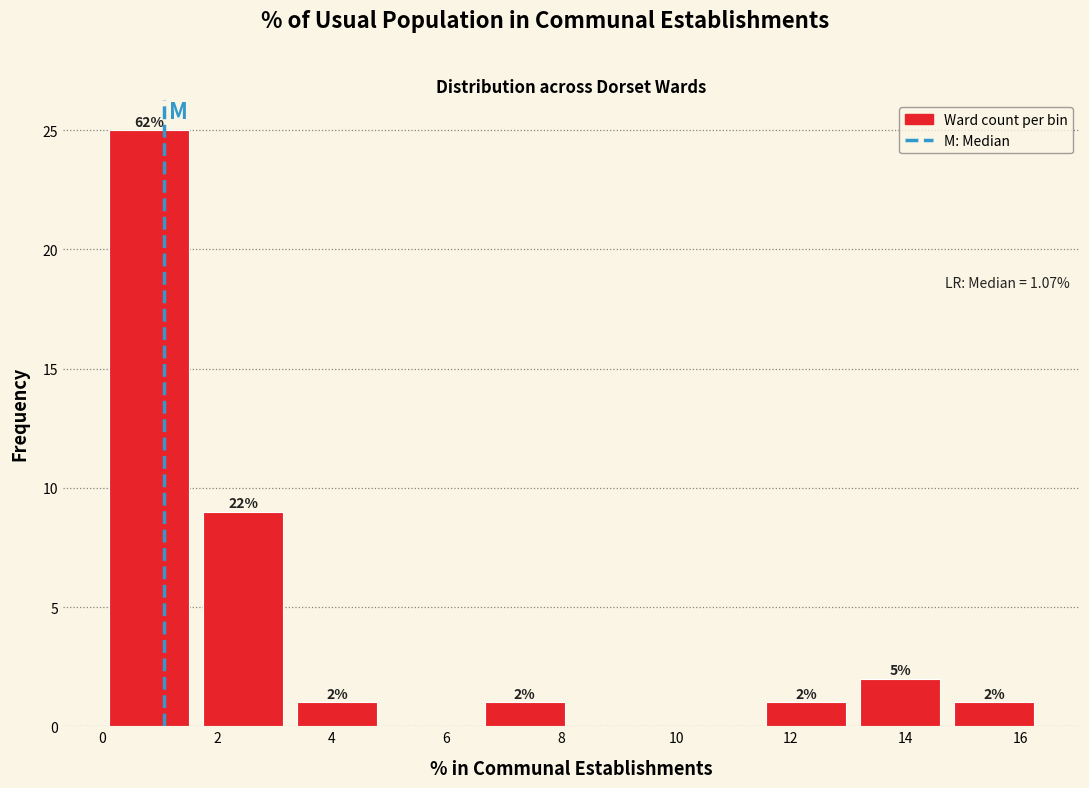

Which range on the x-axis has the tallest bar?

0.0 to 1.6